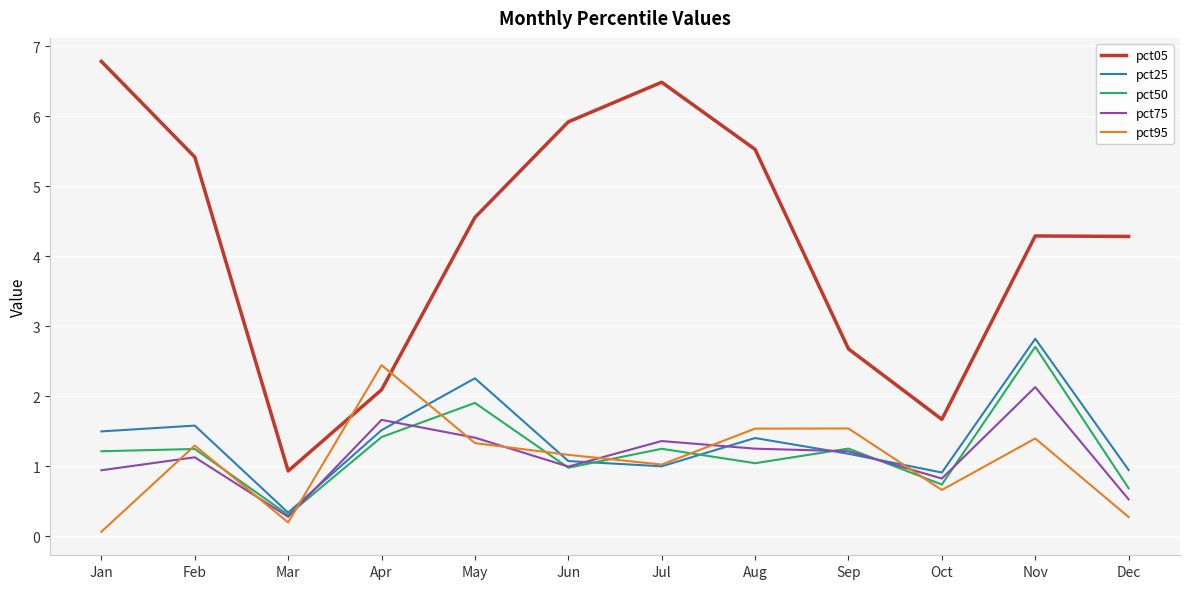

How many lines are shown in the chart?

5